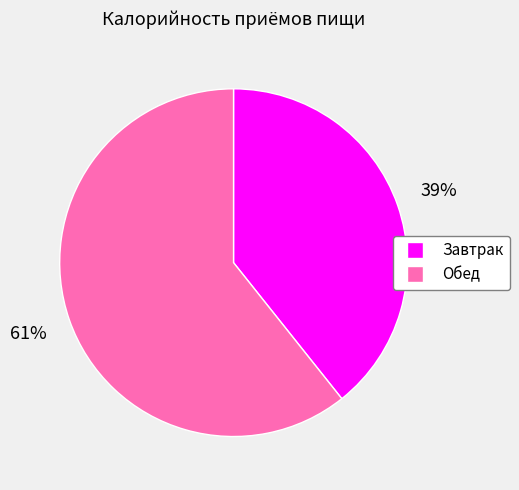

Count the number of slices in the pie.

2